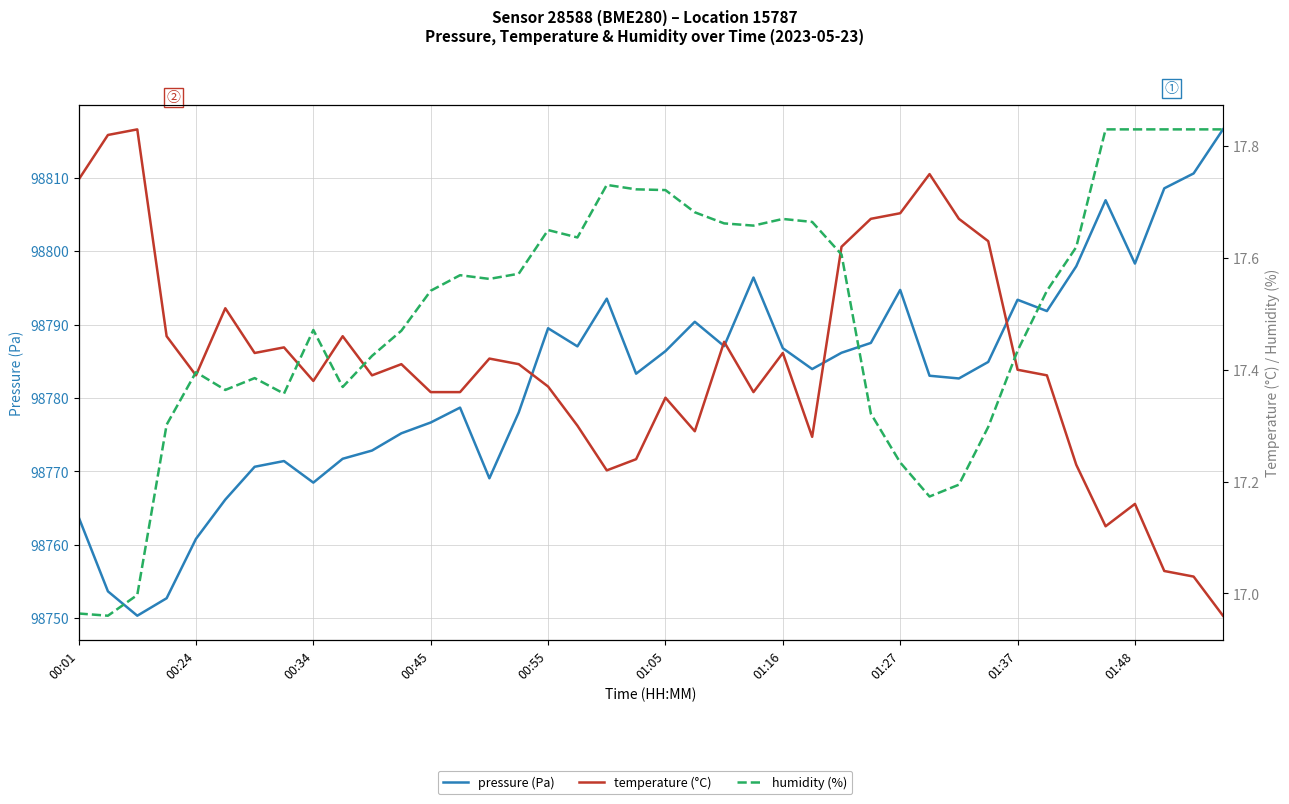

What is the average value of the pressure (Pa) series?

98782.7